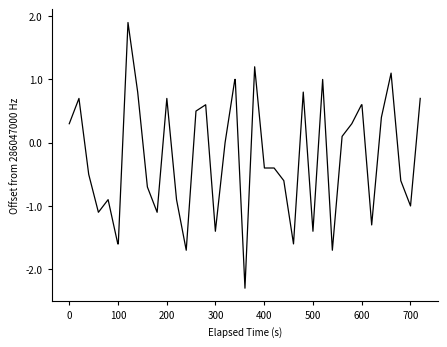

What is the smallest value displayed?

-2.3